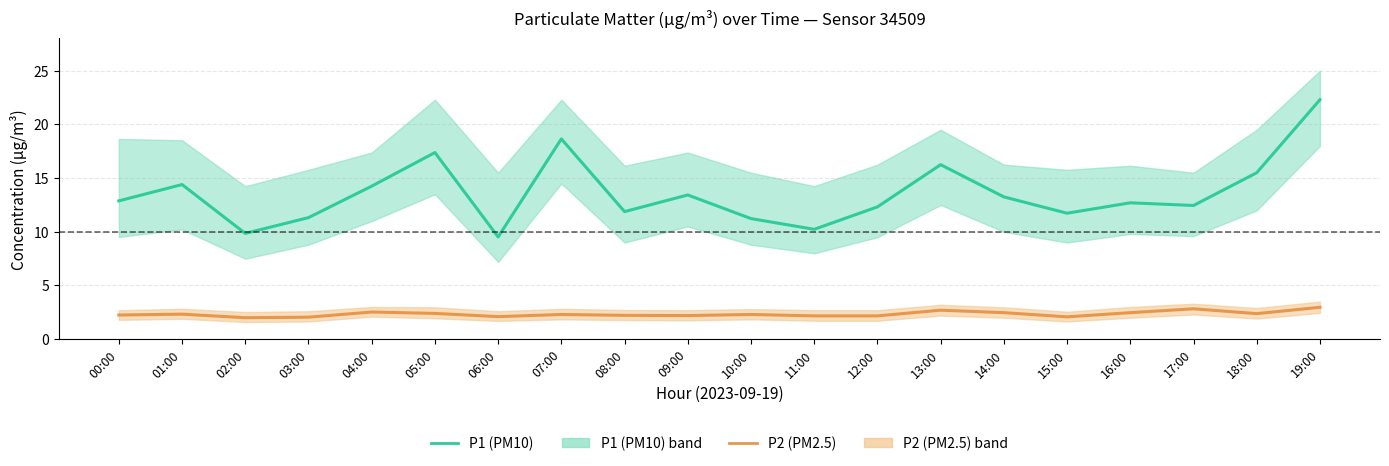

Read the P2 (PM2.5) value at 15:00.

2.1